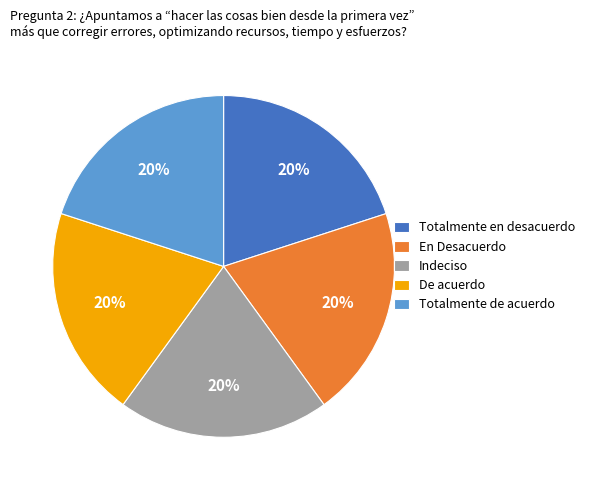

Combined, do Indeciso and Totalmente en desacuerdo account for over 50%?

No